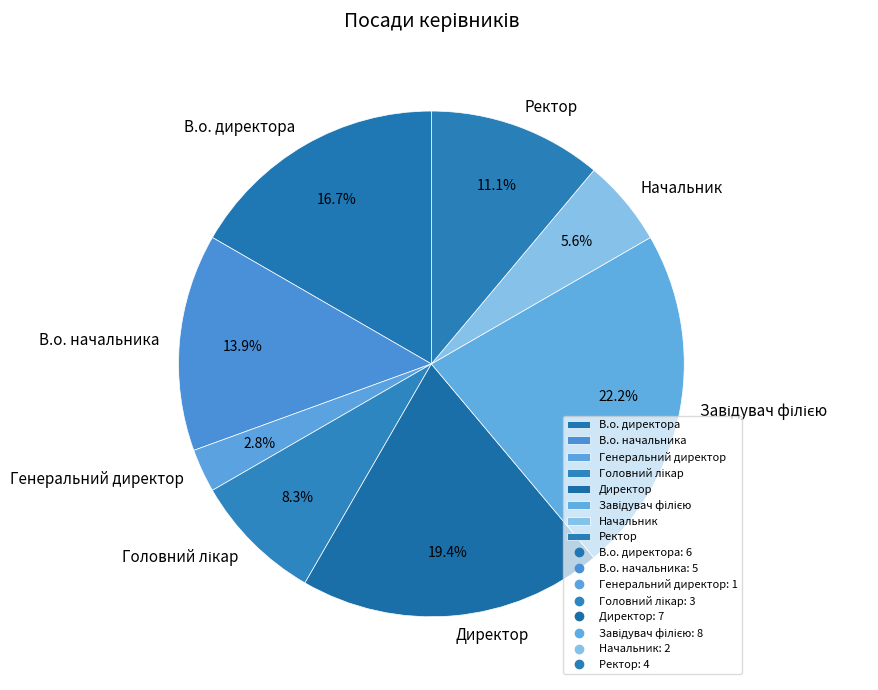

Count the number of slices in the pie.

8